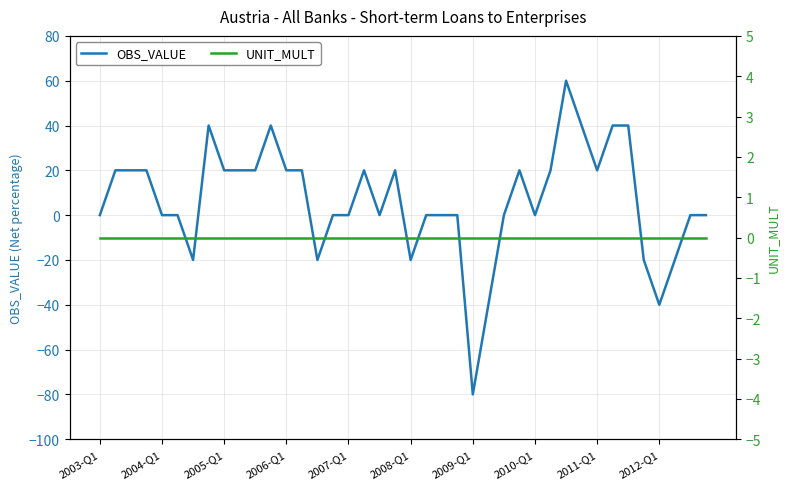

What is the maximum value for OBS_VALUE?

60